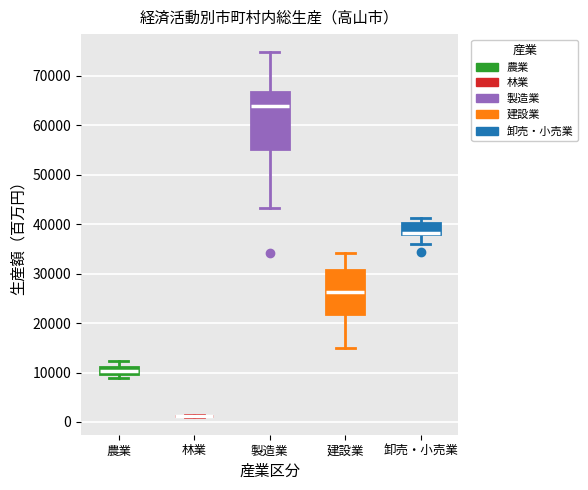

Which box is the tallest, from its lower edge to its upper edge?

製造業